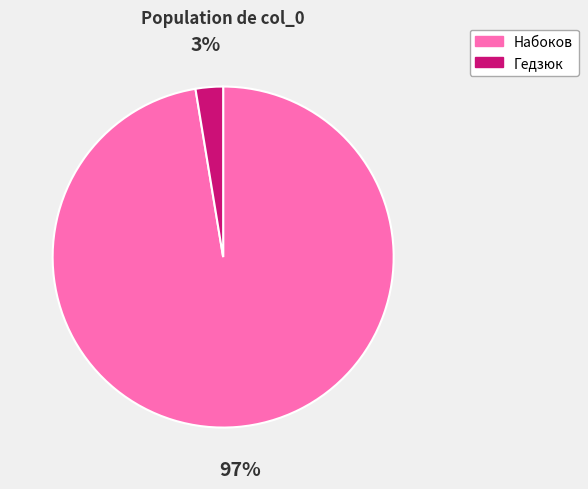

Which slice is the largest?

Набоков